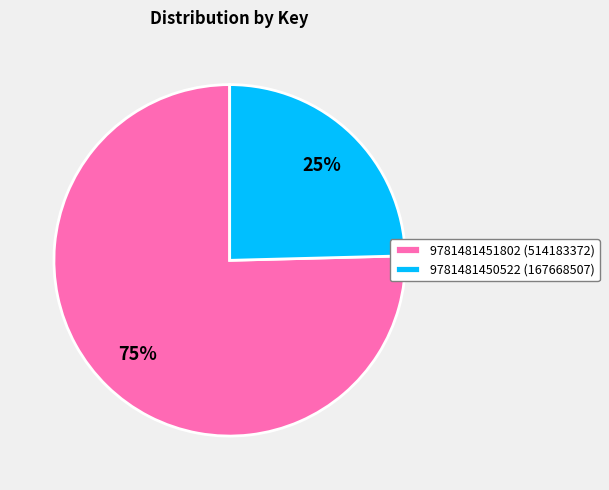

Which has a higher value, 9781481450522 (167668507) or 9781481451802 (514183372)?

9781481451802 (514183372)